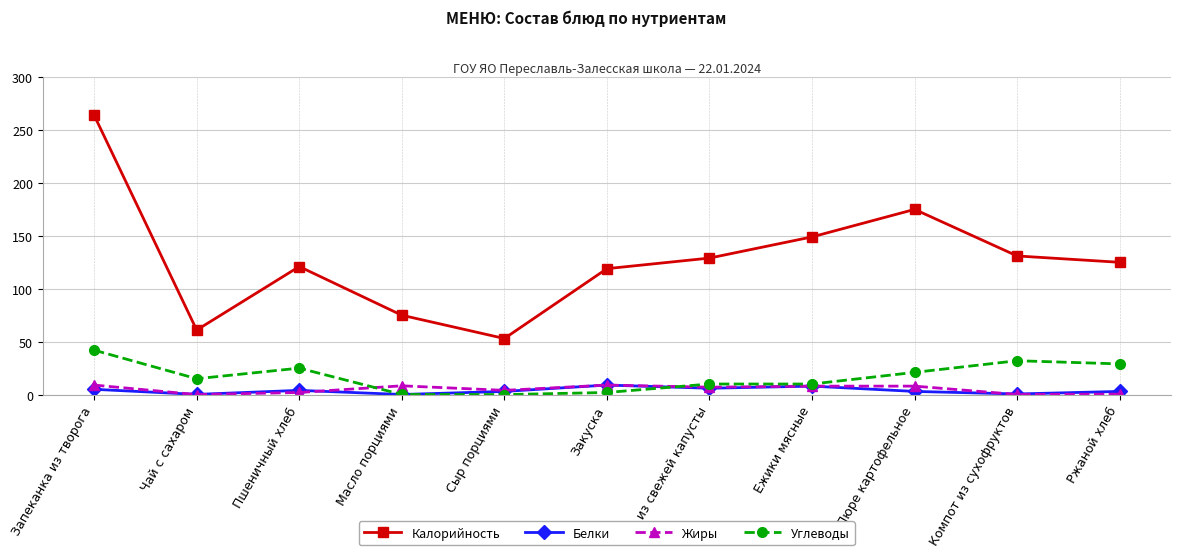

Which series changed the most between Щи из свежей капусты and Пюре картофельное?

Калорийность